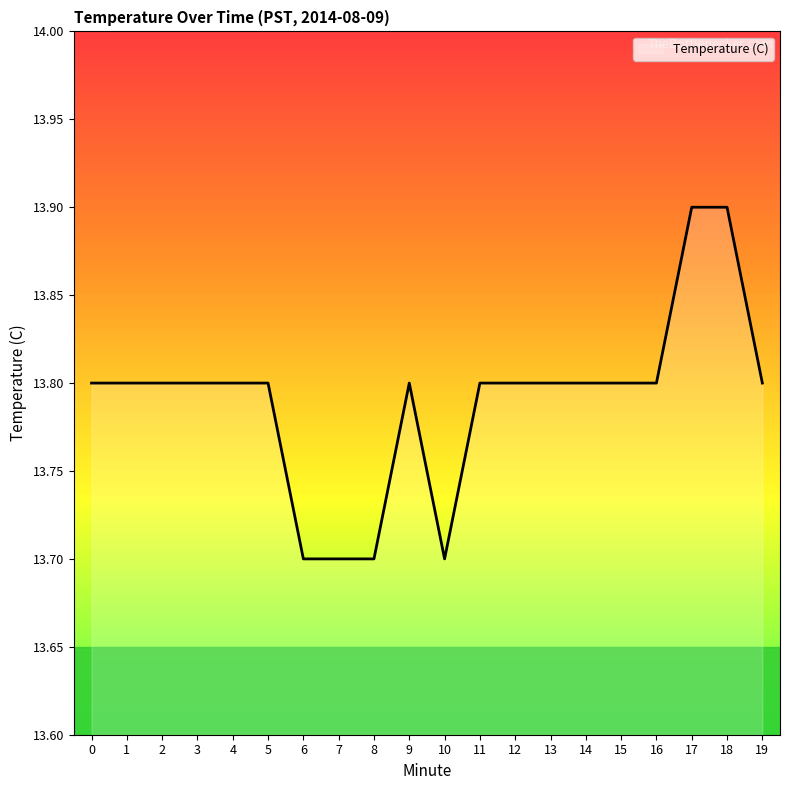

What is the greatest value displayed?

13.9